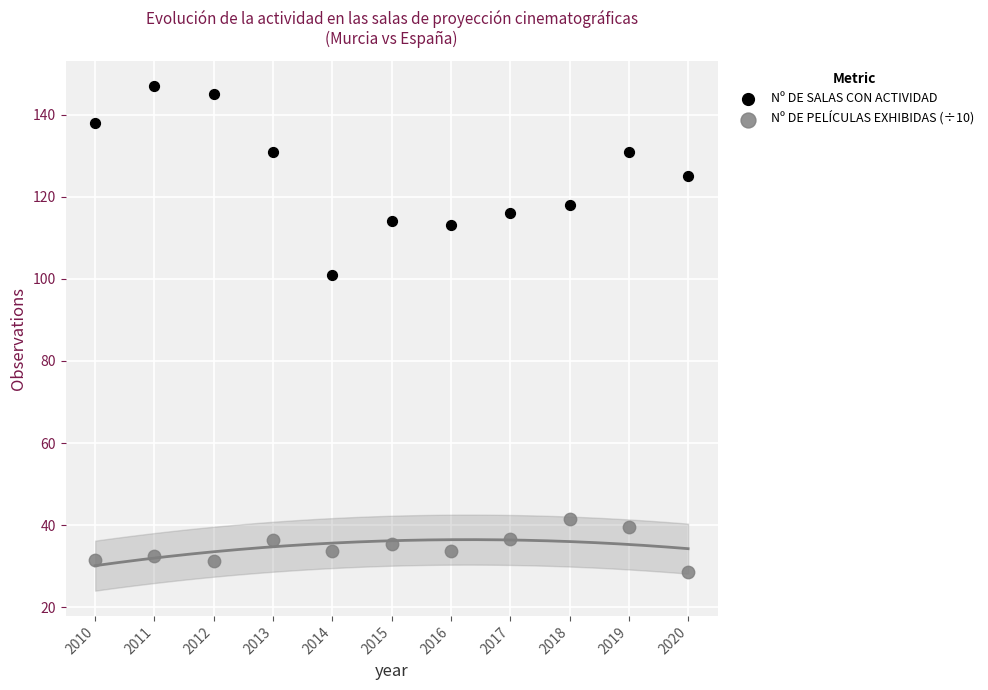

Across all series, what Y value is closest to 87?

101.0